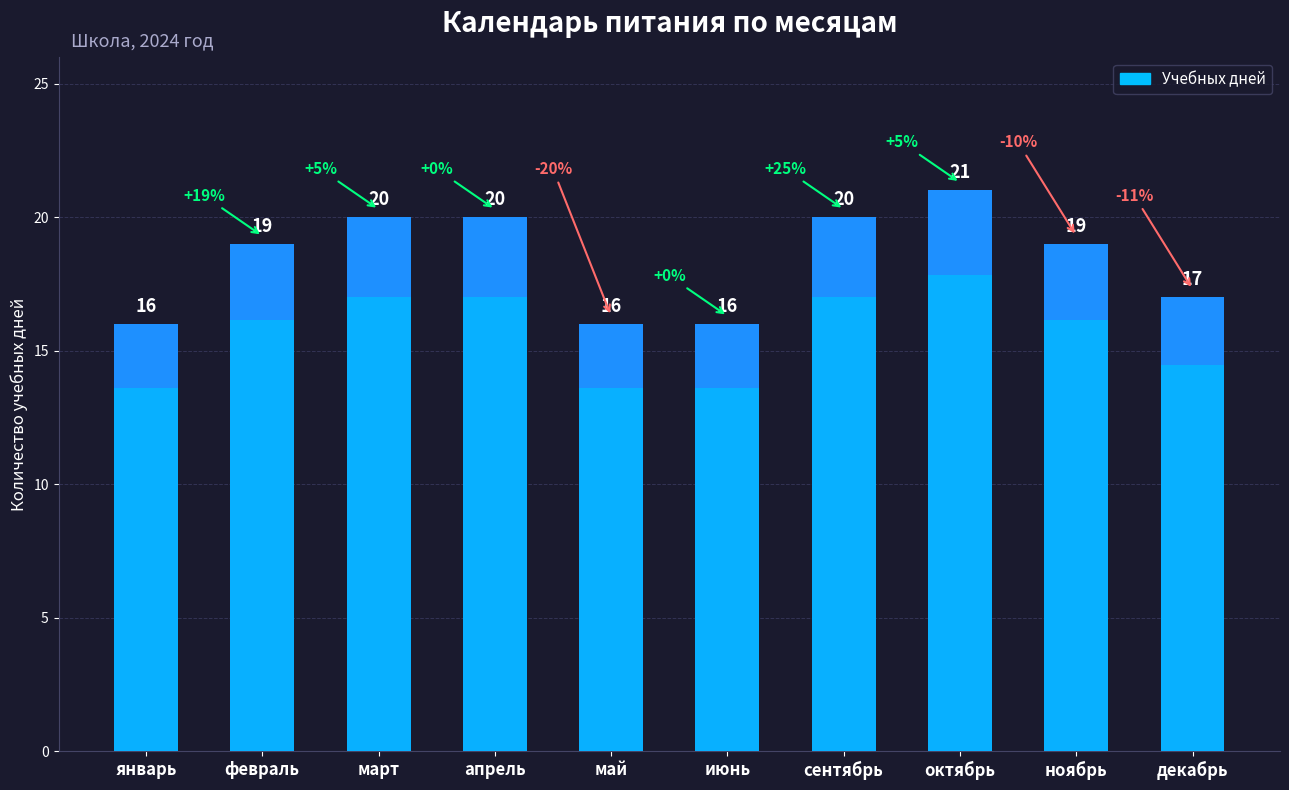

Count the number of categories in the chart.

10